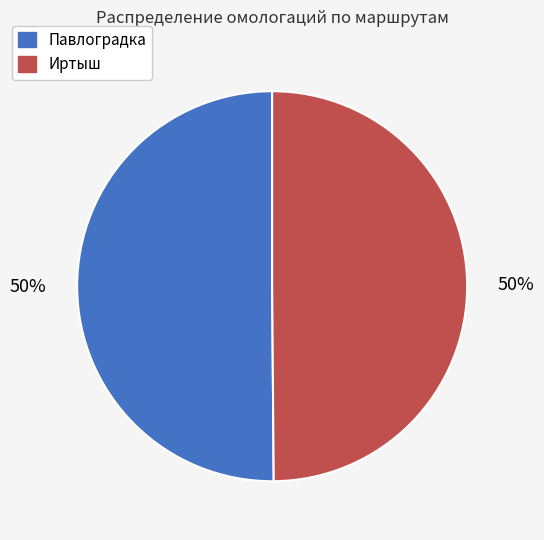

True or false: Павлоградка accounts for 50% of the total.

True